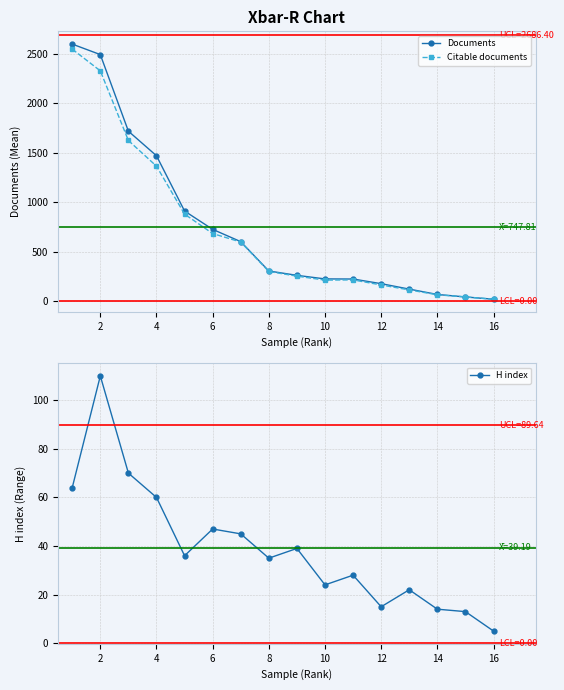

What is the highest value of the Citable documents series?

2545